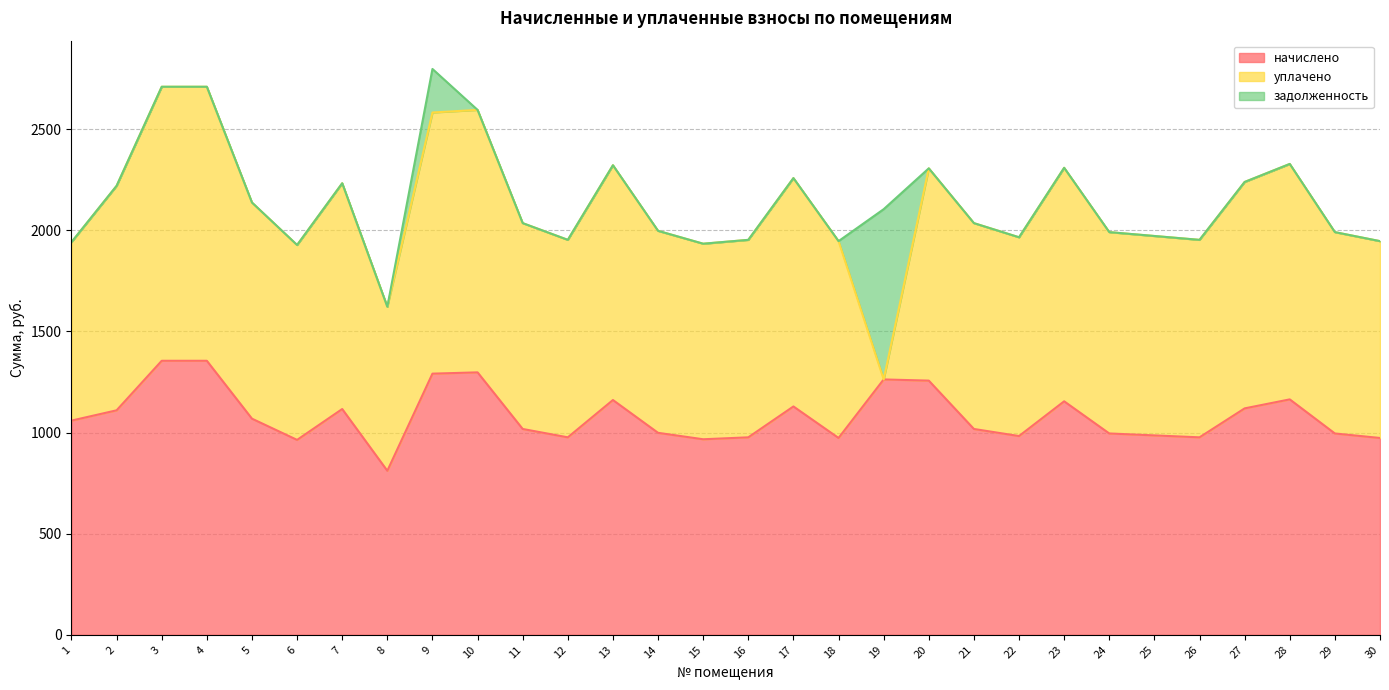

What is the approximate value of начислено at 21?

1017.6